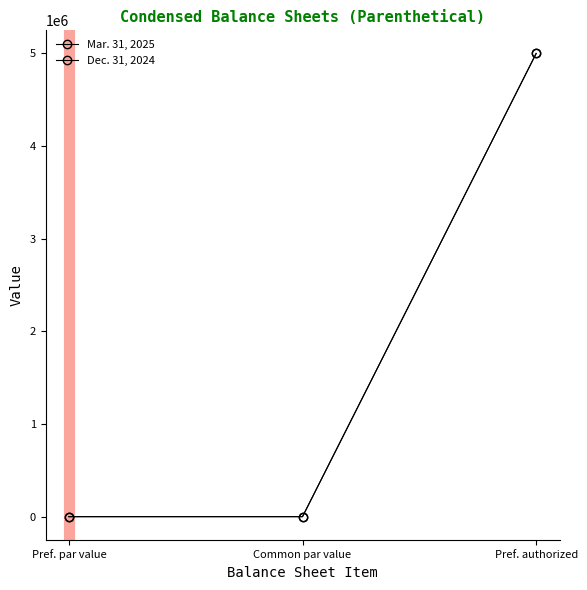

What is the sum of the Dec. 31, 2024 values at Pref. par value and Pref. authorized?

5000001